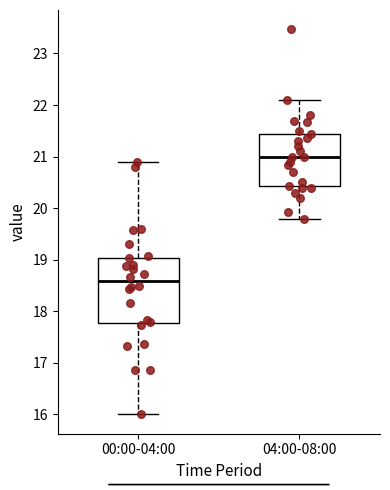

Reading left to right, transcribe this box plot: for each box, give where its median line is, the range the box spans, and where its two whiskers end, as read against the y-axis. The values are not printed on the chart, so give them approximately, as read against the axis.

00:00-04:00: median 18.6, box 17.8 to 19.0, whiskers 16.0 to 20.9
04:00-08:00: median 21.0, box 20.4 to 21.4, whiskers 19.8 to 22.1